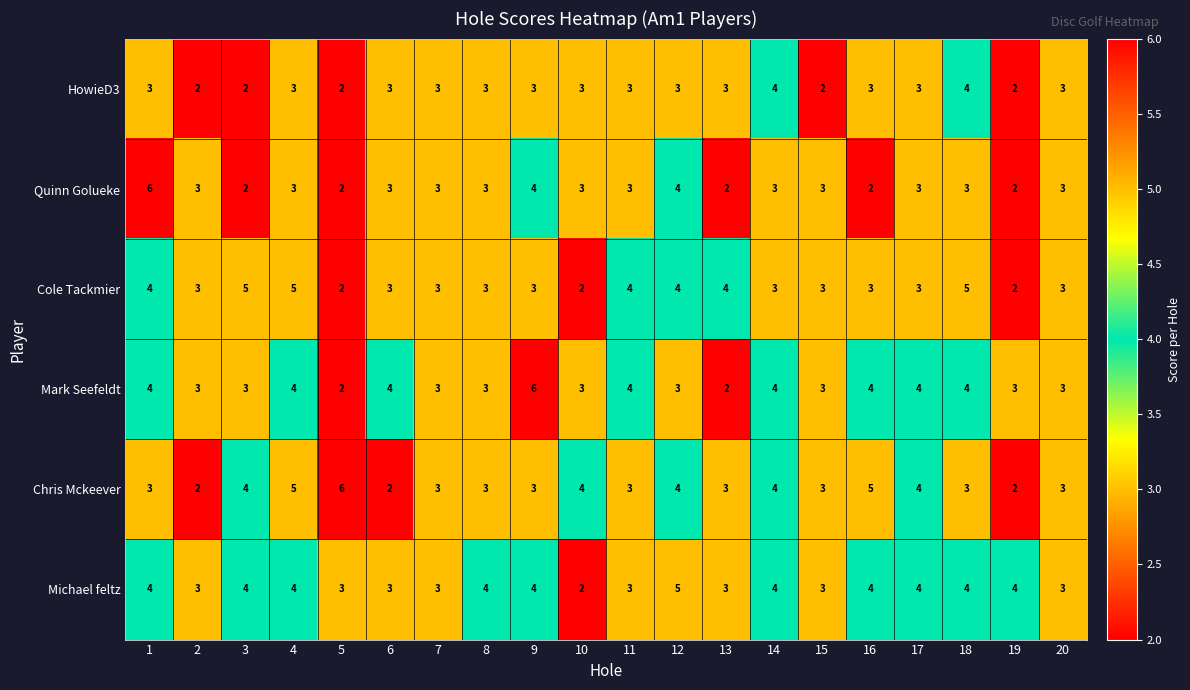

What is the difference between the highest and lowest values at 16?

3